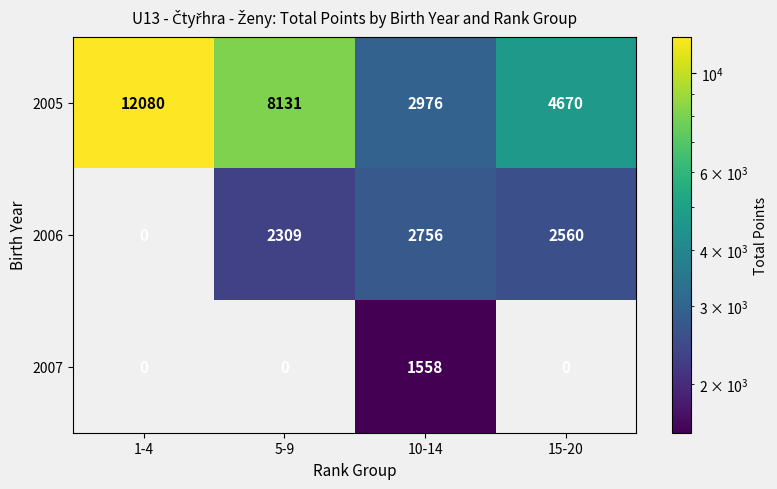

At which category is the sum across all series the highest?

1-4